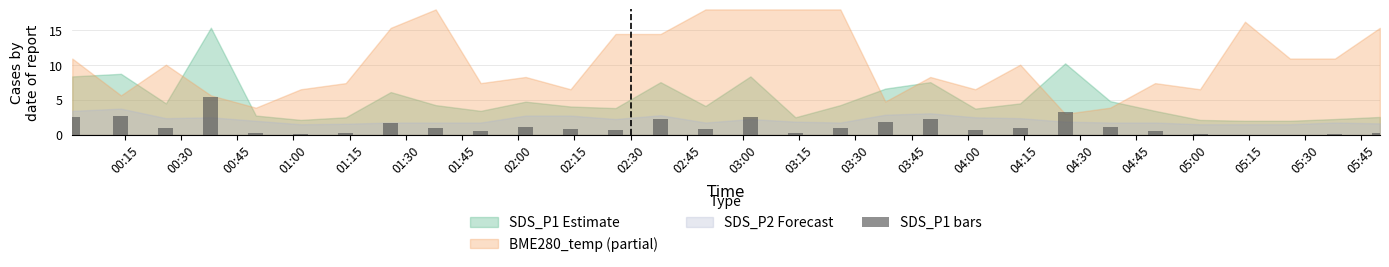

How many distinct data groups are displayed?

1